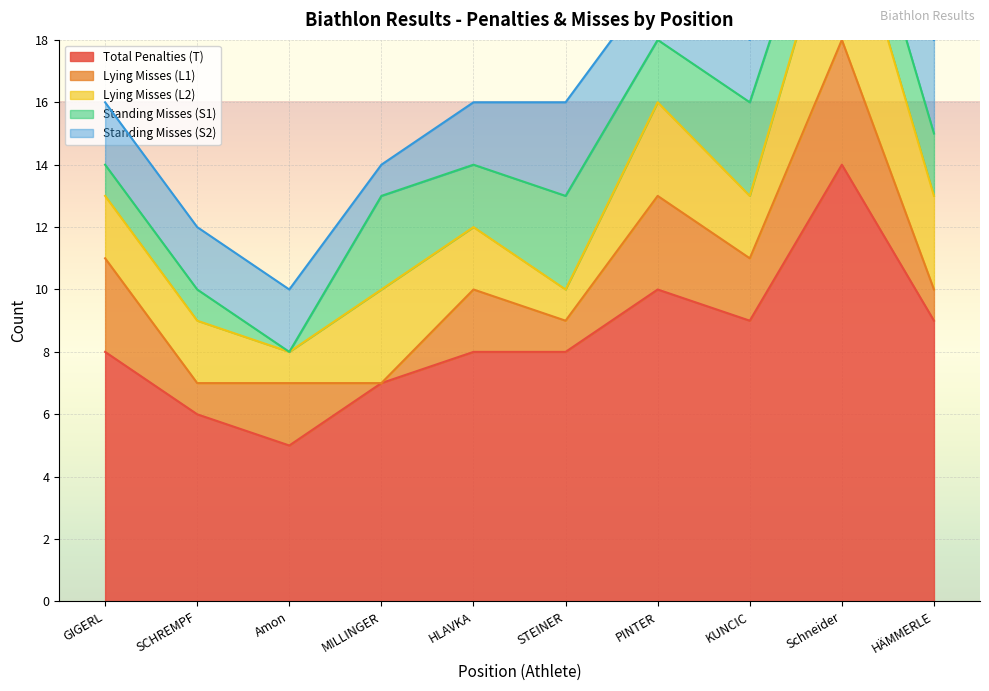

What is the difference between the highest and lowest values at 9
Schneider?

12